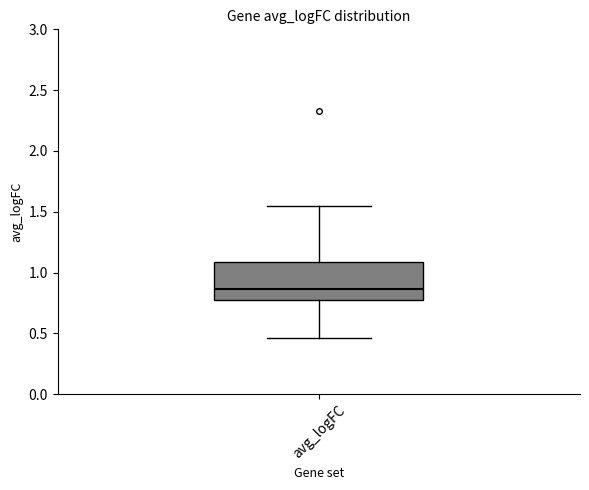

Where does the upper whisker of the box for avg_logFC end on the y-axis? The values are not printed on the chart, so give them approximately, as read against the axis.

1.55